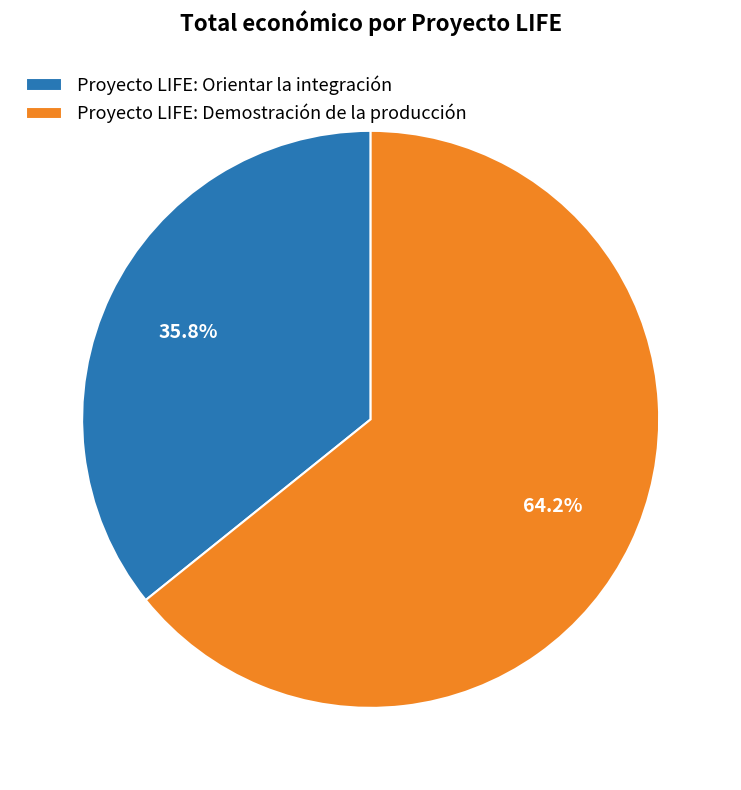

How much of the chart is everything except Proyecto LIFE: Orientar la integración?

64.2%